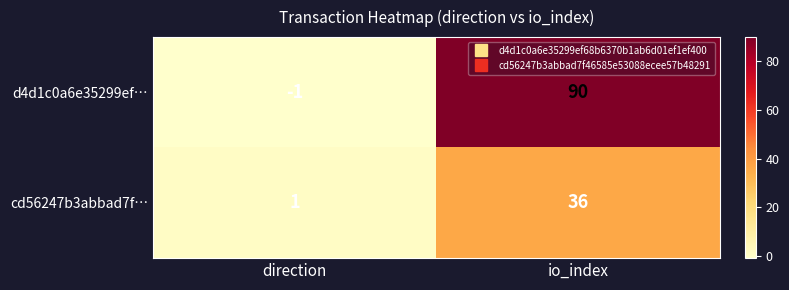

At which label does cd56247b3abbad7f… reach its peak?

io_index